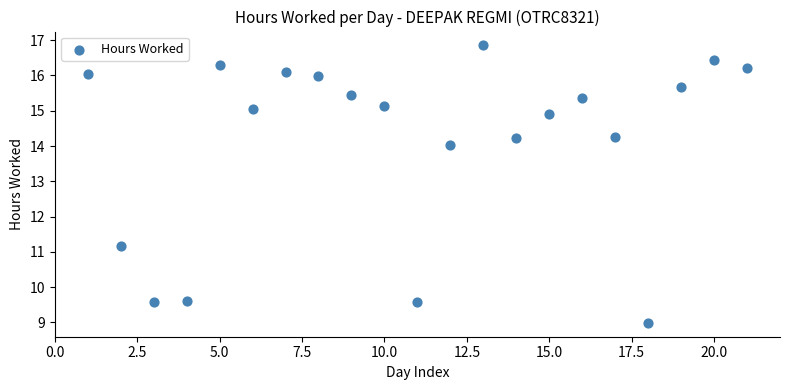

What Y value in the scatter plot is closest to 12?

11.2